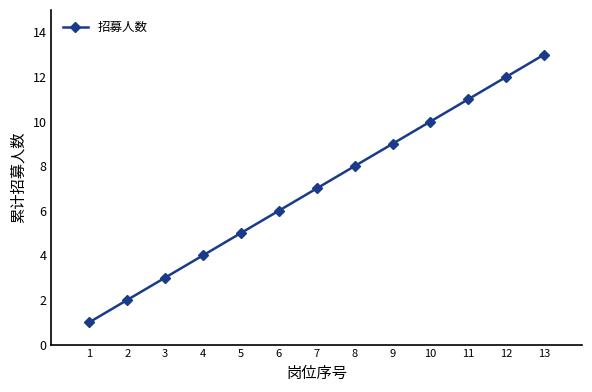

At which label is the value closest to 7?

7